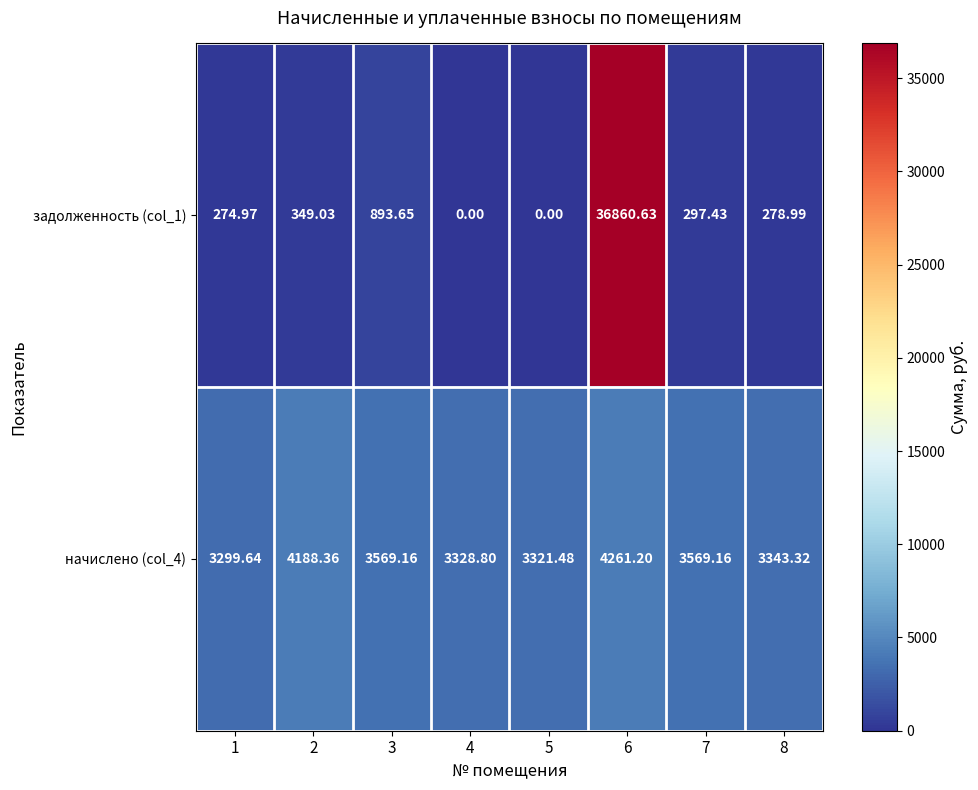

Is the value of начислено (col_4) at 6 greater than the value of задолженность (col_1) at 3?

Yes